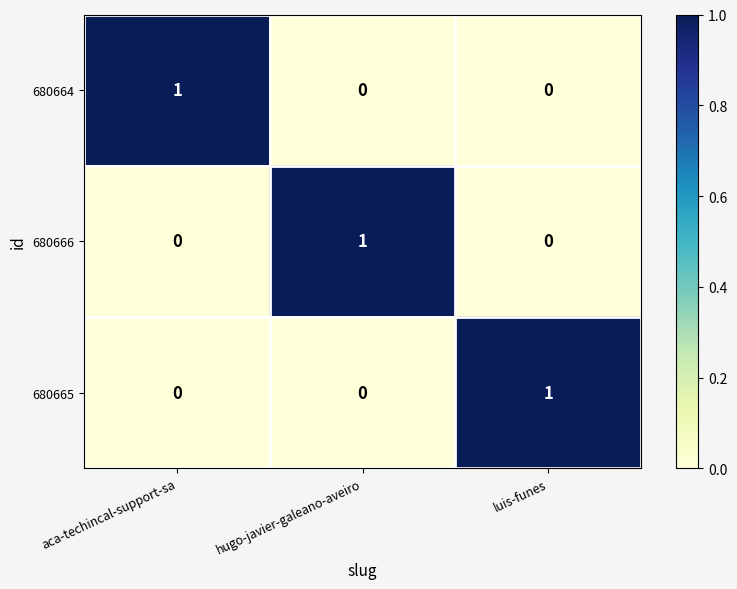

Reading left to right, transcribe all the data shown in this chart.

680664: 1	0	0
680666: 0	1	0
680665: 0	0	1